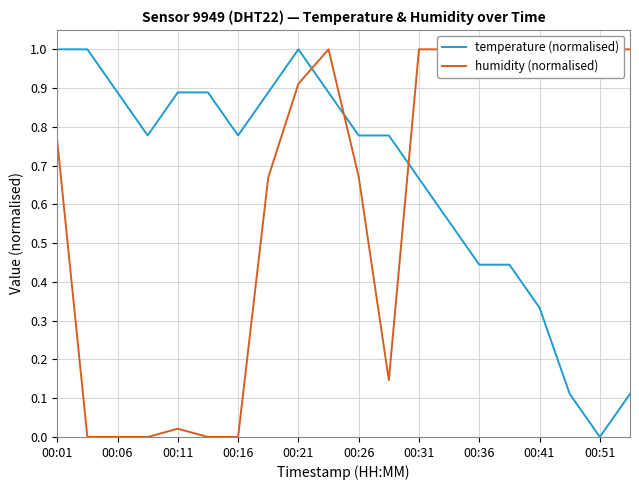

Is it true that temperature (normalised) equals 0.0 at 00:51?

True